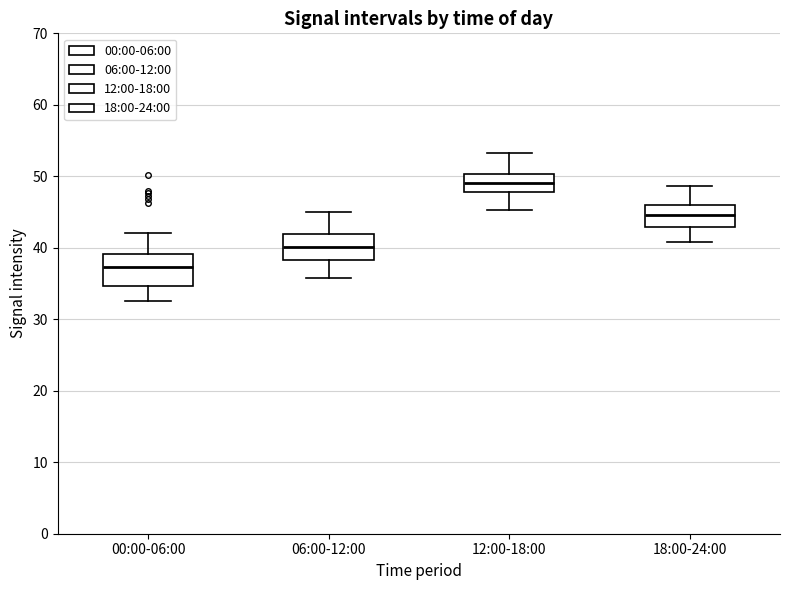

Reading left to right, transcribe this box plot: for each box, give where its median line is, the range the box spans, and where its two whiskers end, as read against the y-axis. The values are not printed on the chart, so give them approximately, as read against the axis.

00:00-06:00: median 37, box 35 to 39, whiskers 33 to 42
06:00-12:00: median 40, box 38 to 42, whiskers 36 to 45
12:00-18:00: median 49, box 48 to 50, whiskers 45 to 53
18:00-24:00: median 45, box 43 to 46, whiskers 41 to 49